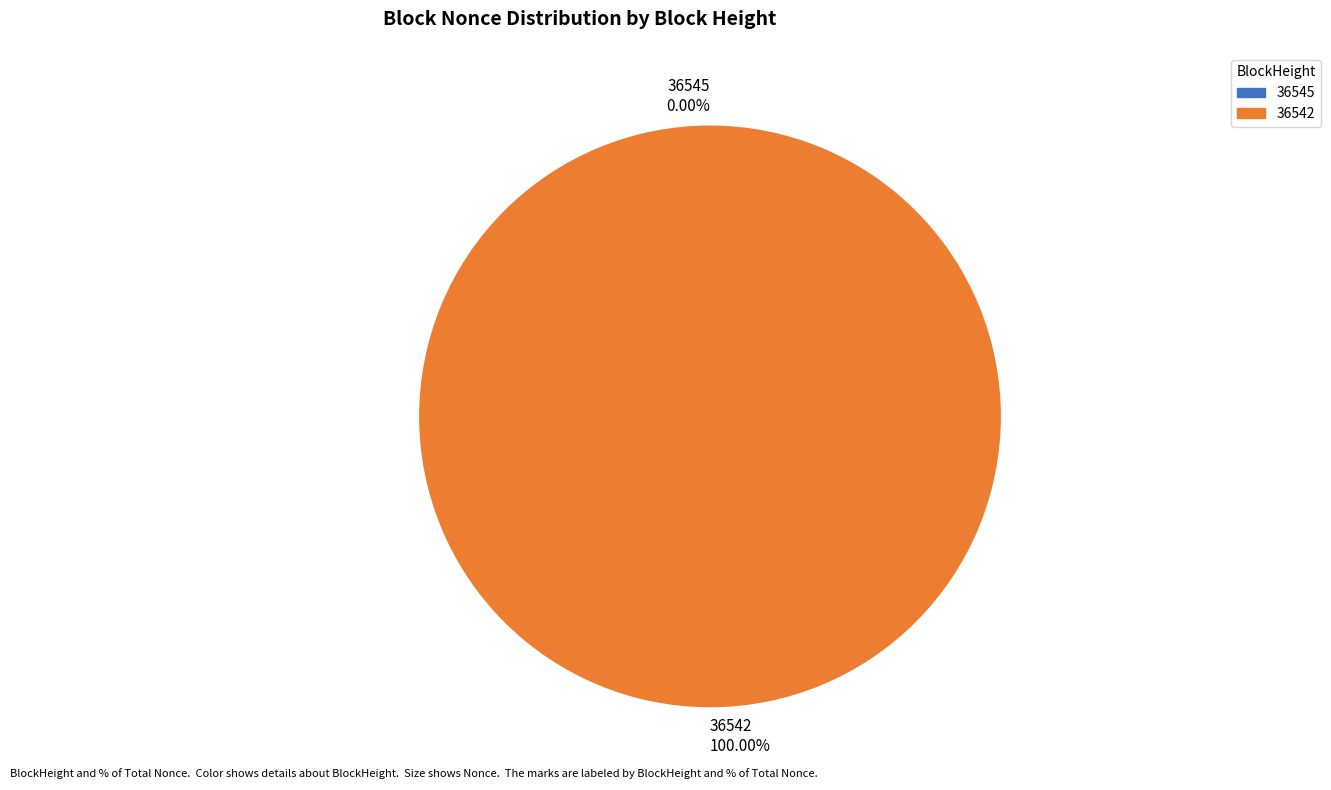

What percentage is NOT represented by 36545?

100.0%